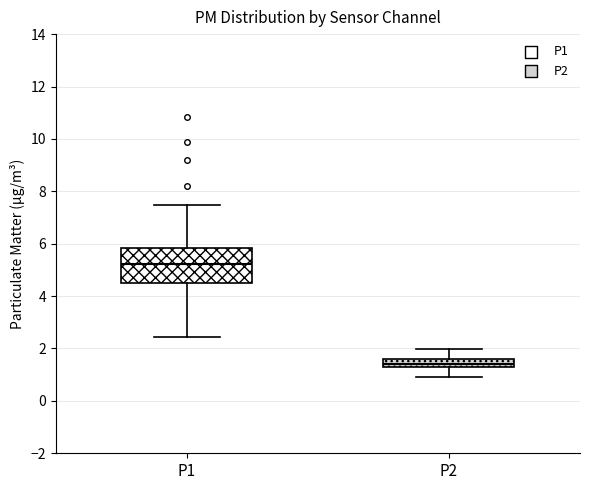

Which box is the tallest, from its lower edge to its upper edge?

P1